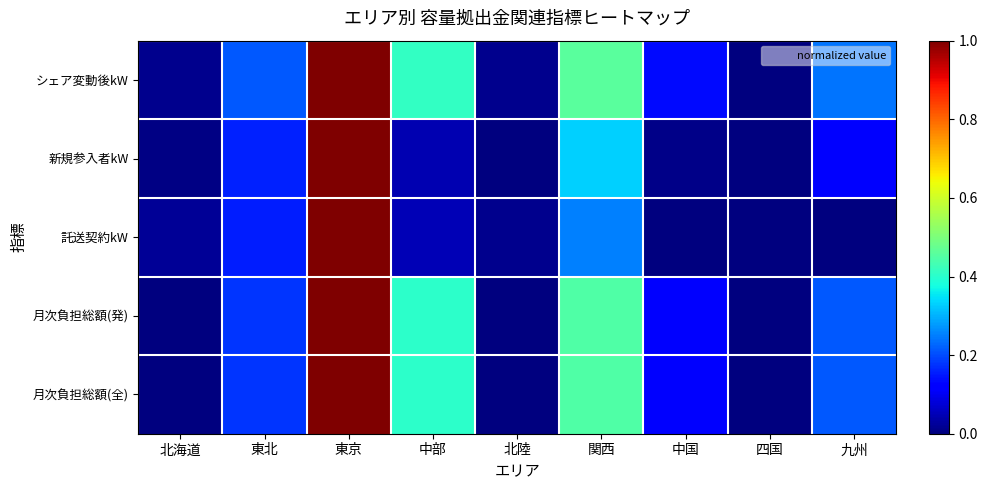

What is the greatest value displayed?

1.0